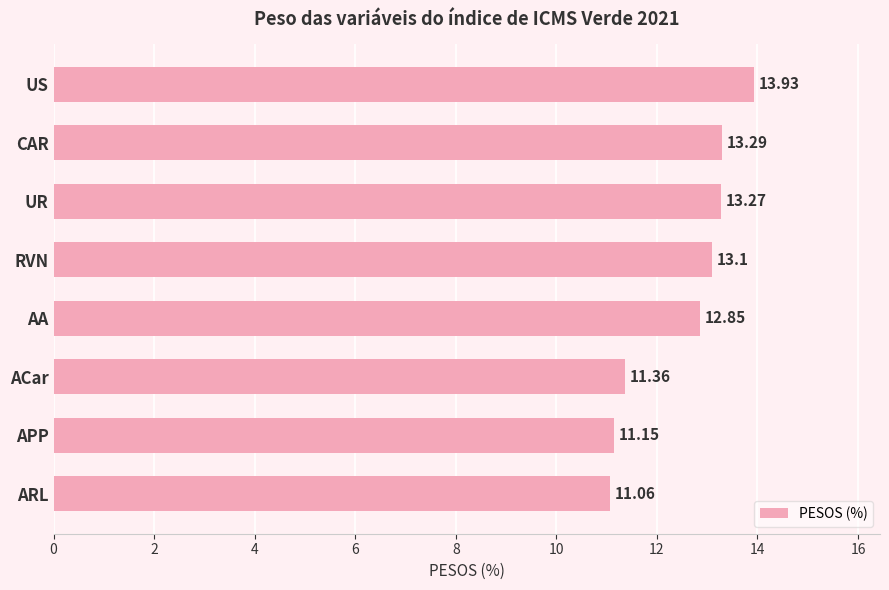

Approximately how many times larger is the value at ACar compared to AA?

0.9